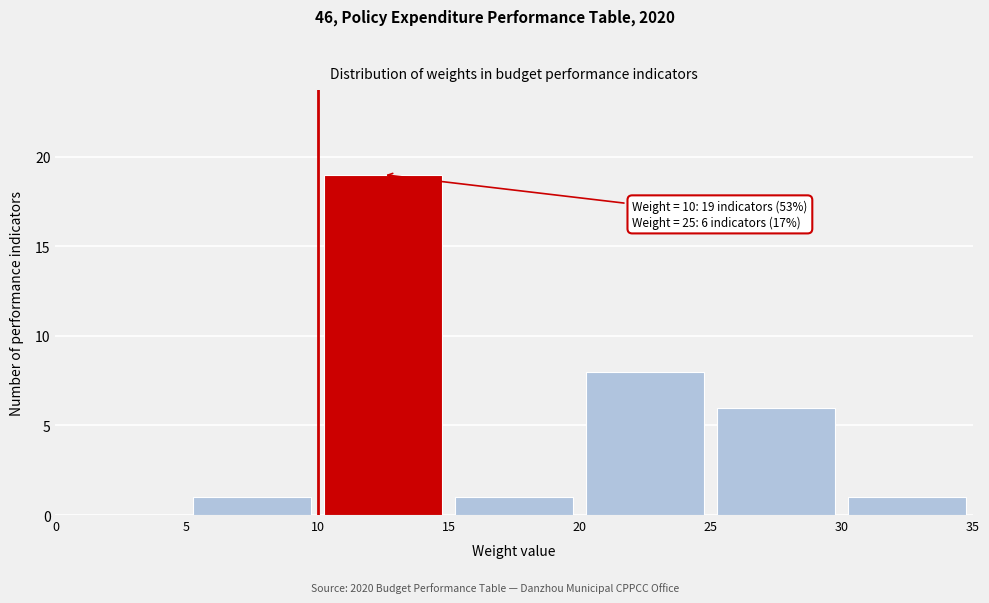

Over which range of the x-axis is the bar tallest?

10 to 15